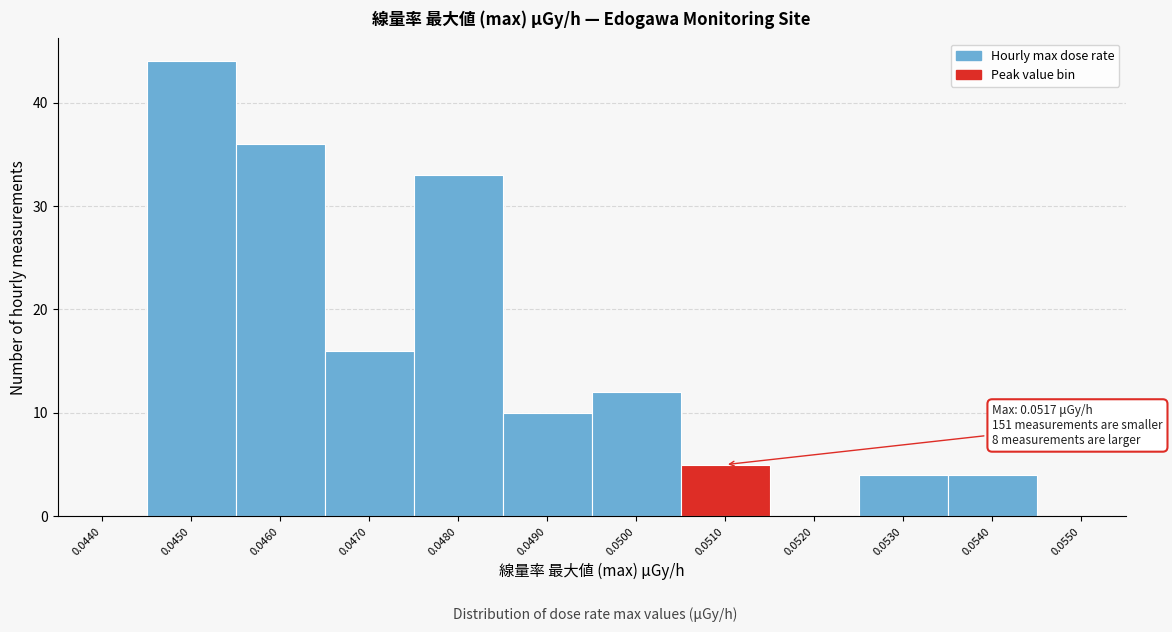

Reading right to left, list all the values displayed in this chart.

0.0550=0	0.0540=4	0.0530=4	0.0520=0	0.0510=5	0.0500=12	0.0490=10	0.0480=33	0.0470=16	0.0460=36	0.0450=44	0.0440=0